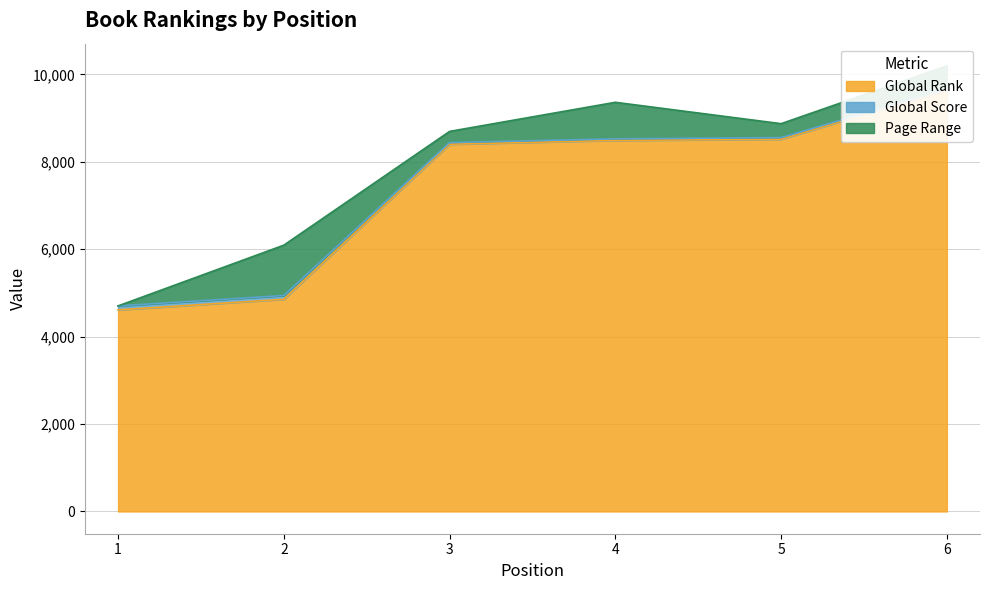

Is the value of Global Score at 4 greater than the value of Global Rank at 1?

Yes